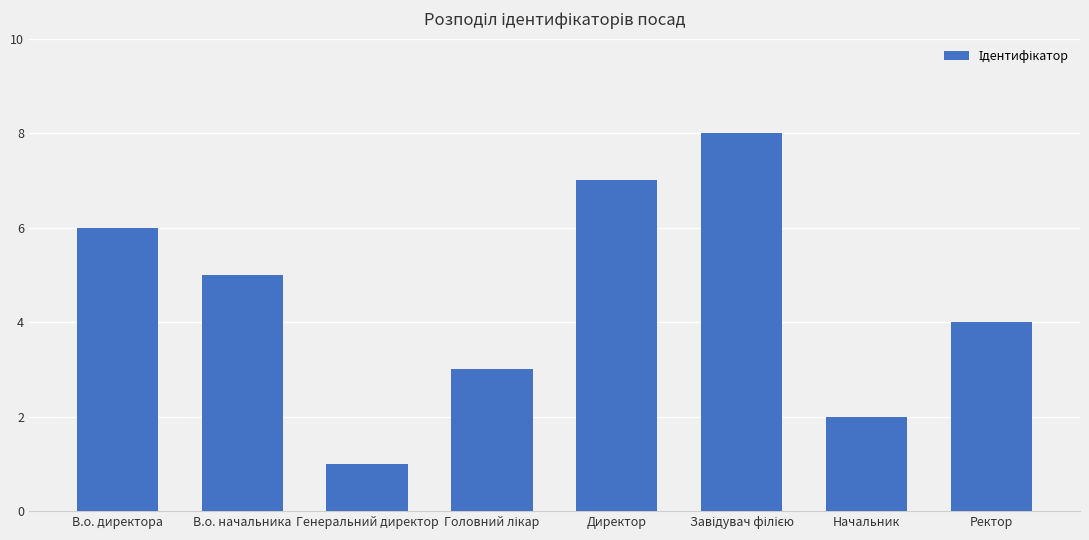

Where does the data first go above 5?

В.о. директора